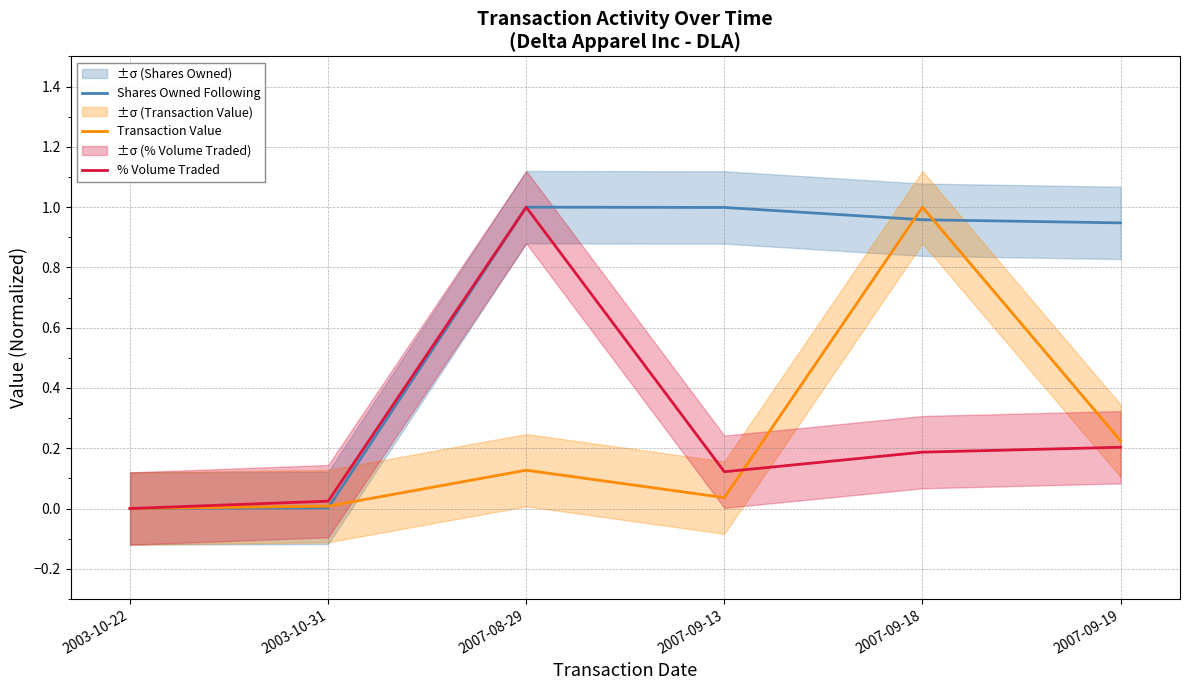

At which category does Transaction Value reach its first local peak?

2007-08-29